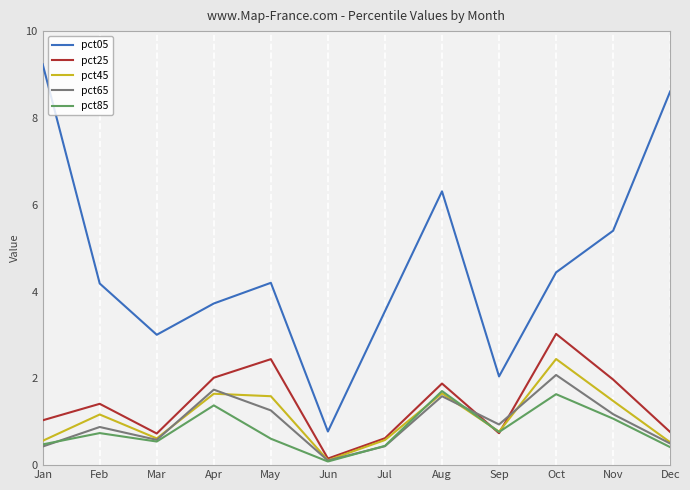

How many times do pct45 and pct85 cross each other?

2